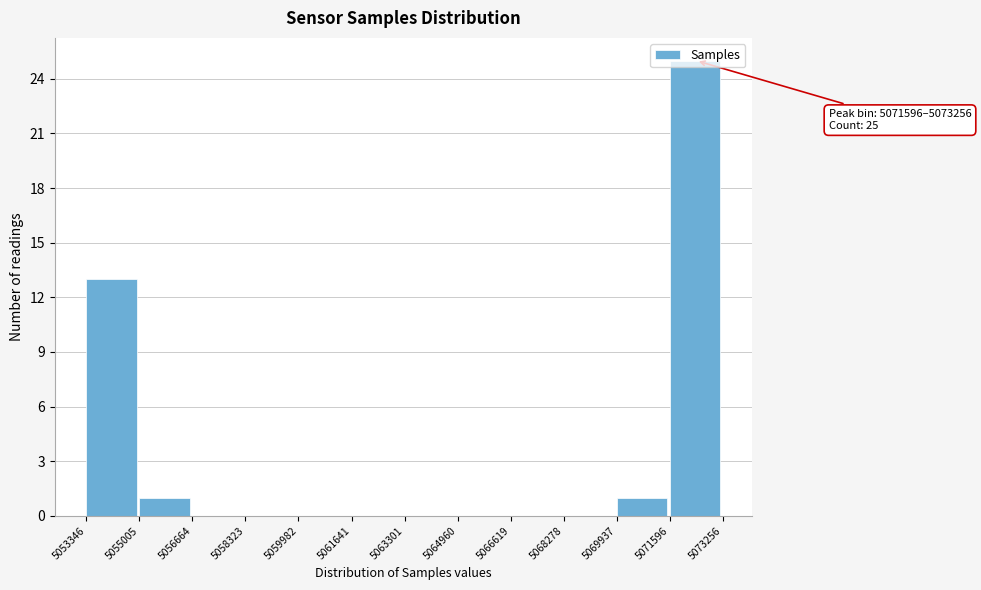

Over which range of the x-axis is the bar tallest?

5071596 to 5073256